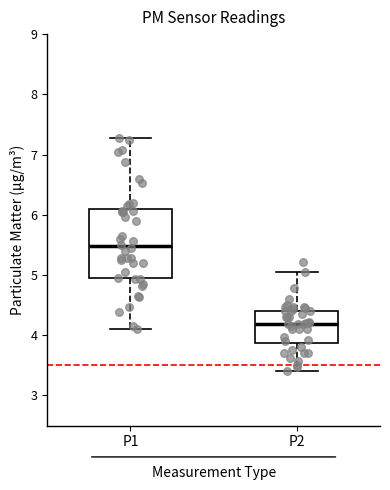

Reading left to right, transcribe this box plot: for each box, give where its median line is, the range the box spans, and where its two whiskers end, as read against the y-axis. The values are not printed on the chart, so give them approximately, as read against the axis.

P1: median 5.5, box 4.9 to 6.1, whiskers 4.1 to 7.3
P2: median 4.2, box 3.9 to 4.4, whiskers 3.4 to 5.1